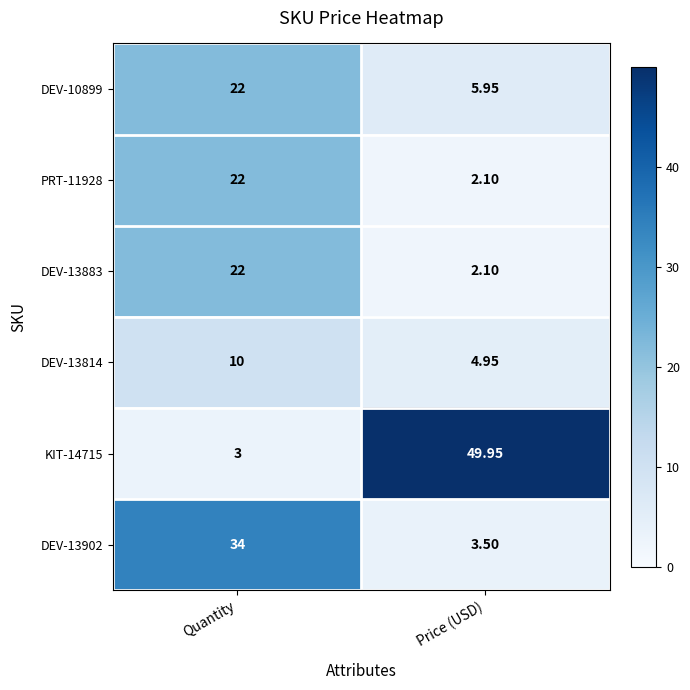

At which label does DEV-10899 reach its minimum?

Price (USD)